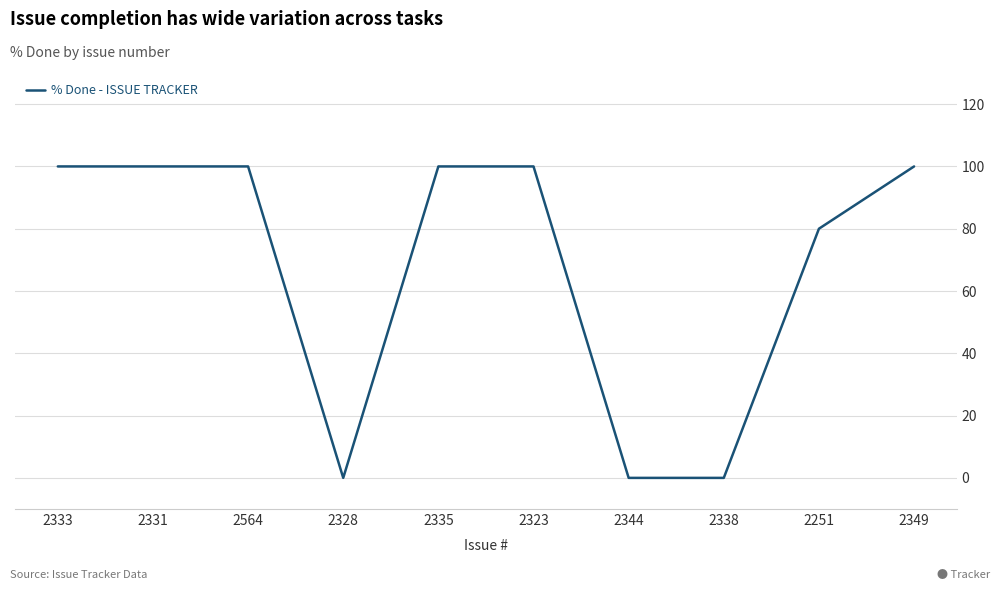

Does the chart have visible grid lines?

Yes